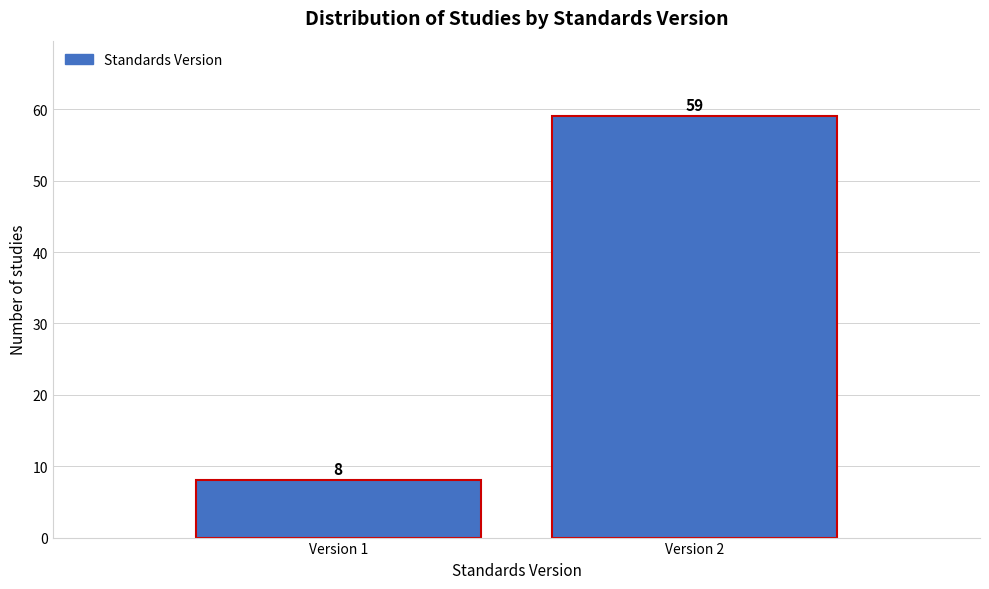

Reading left to right, what are all the values shown in this chart?

8	59